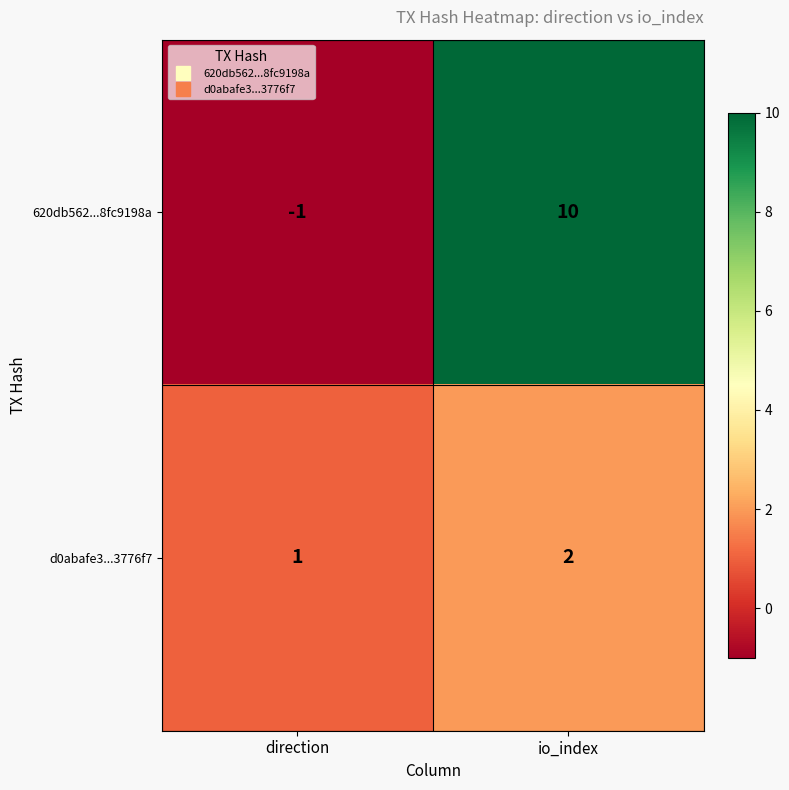

Rank the series by their average value, from lowest to highest.

d0abafe3...3776f7, 620db562...8fc9198a